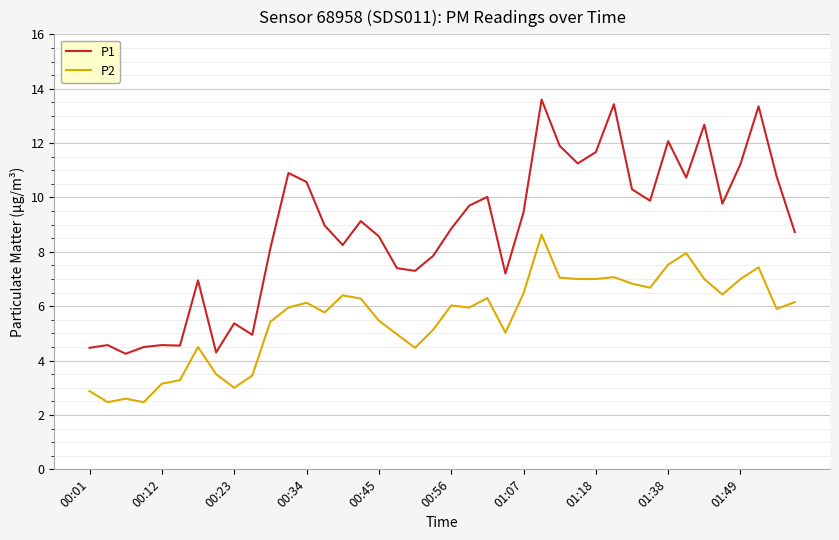

Which series has the widest spread of values?

P1